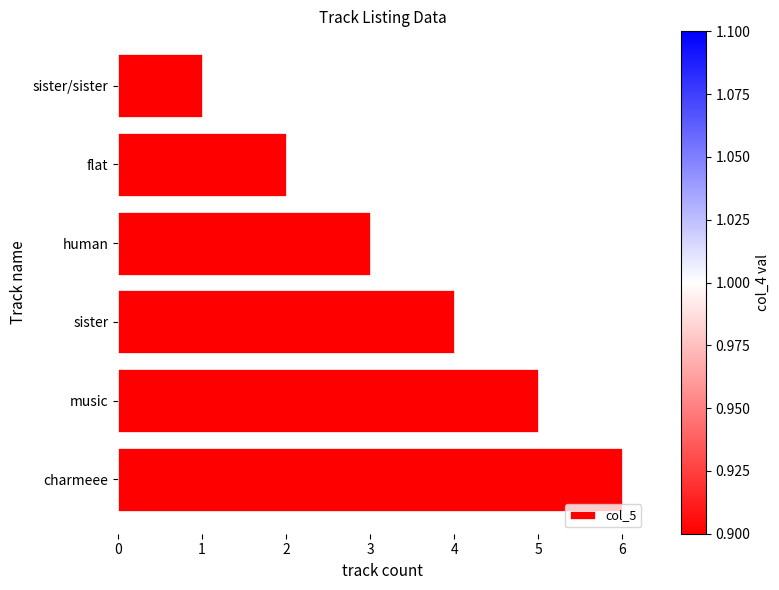

What is the average value?

4